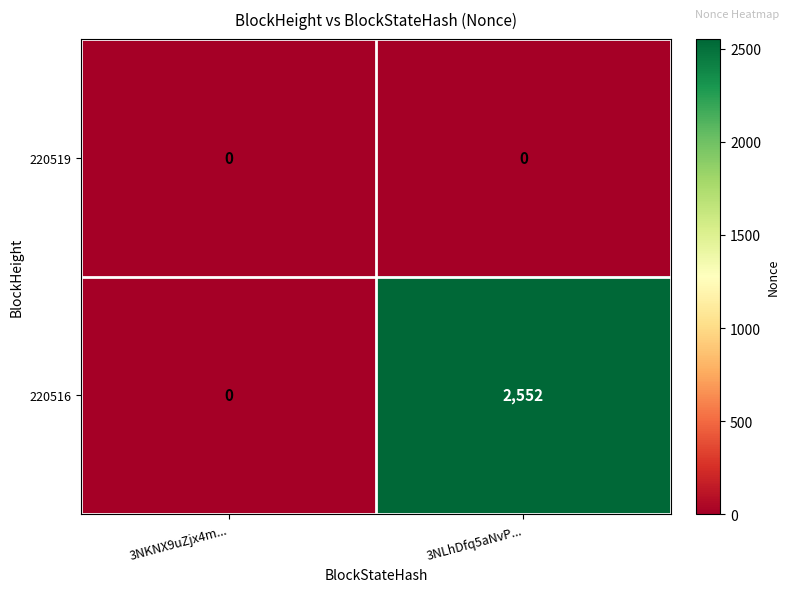

What is the average value of the 220516 series?

1276